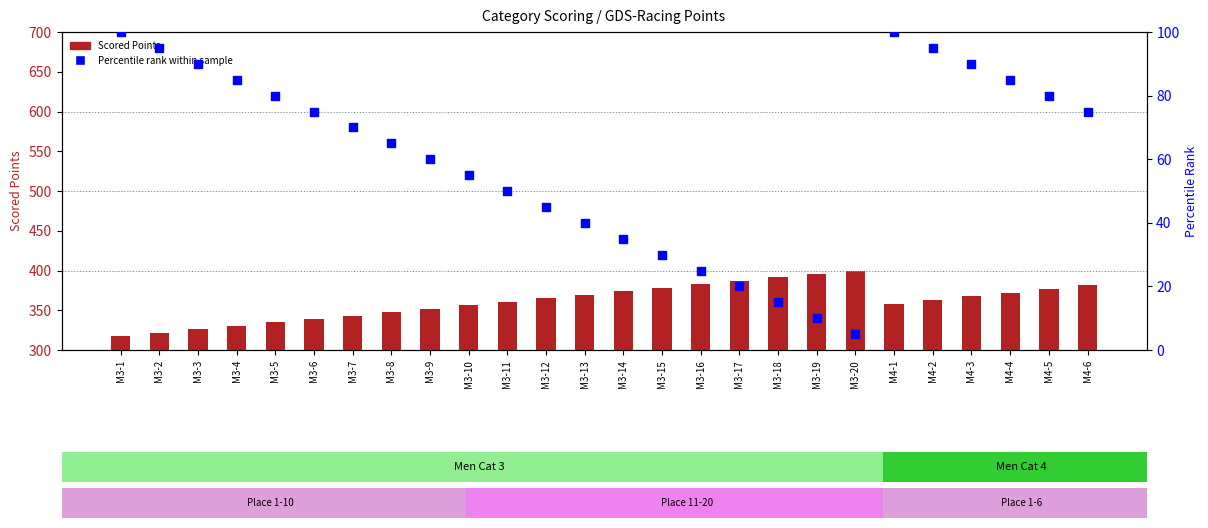

What is the total value across all series at M3-17?

406.9